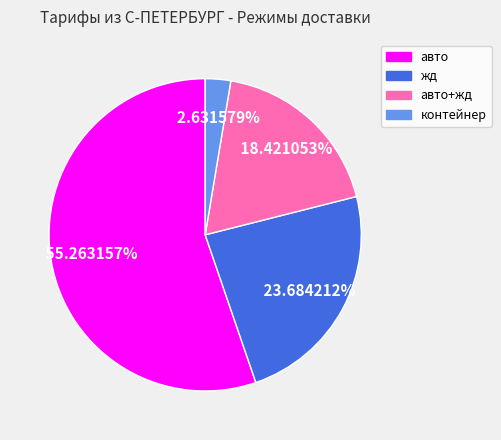

Which slice is the largest?

авто